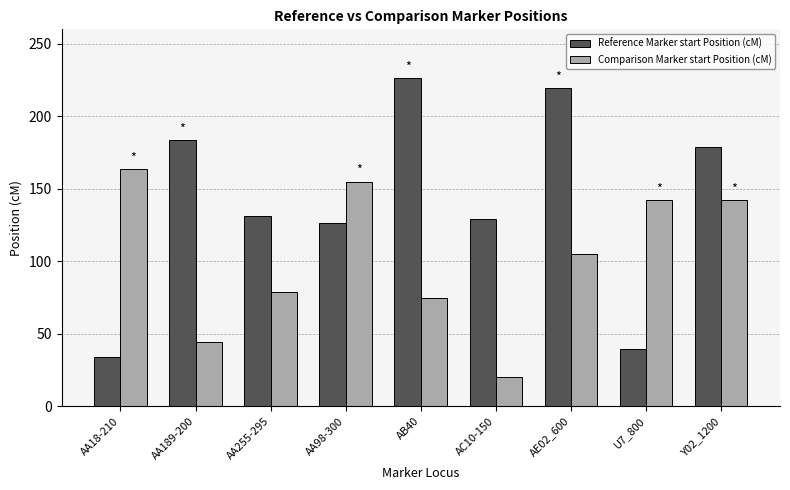

What is the difference between the Reference Marker start Position (cM) values at AA18-210 and AA255-295?

97.2